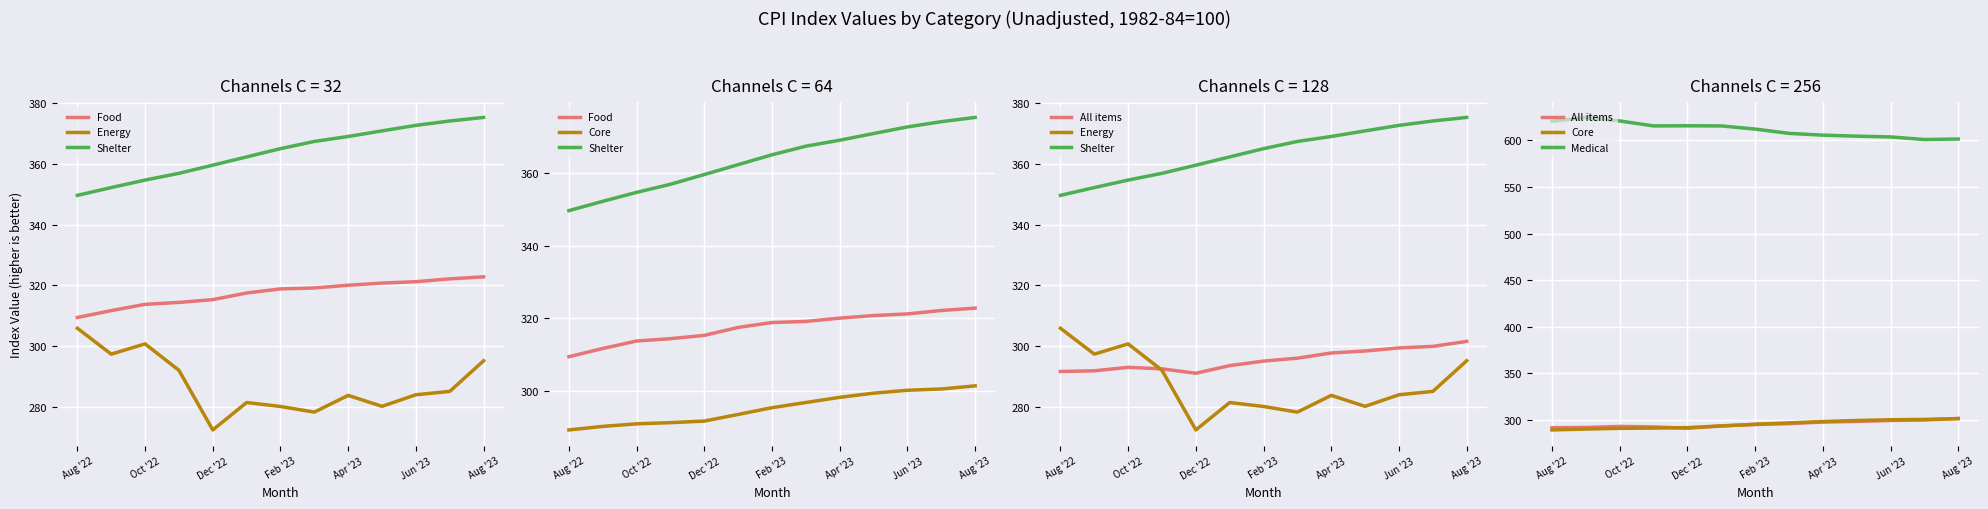

Which series has the largest range (max minus min)?

Energy